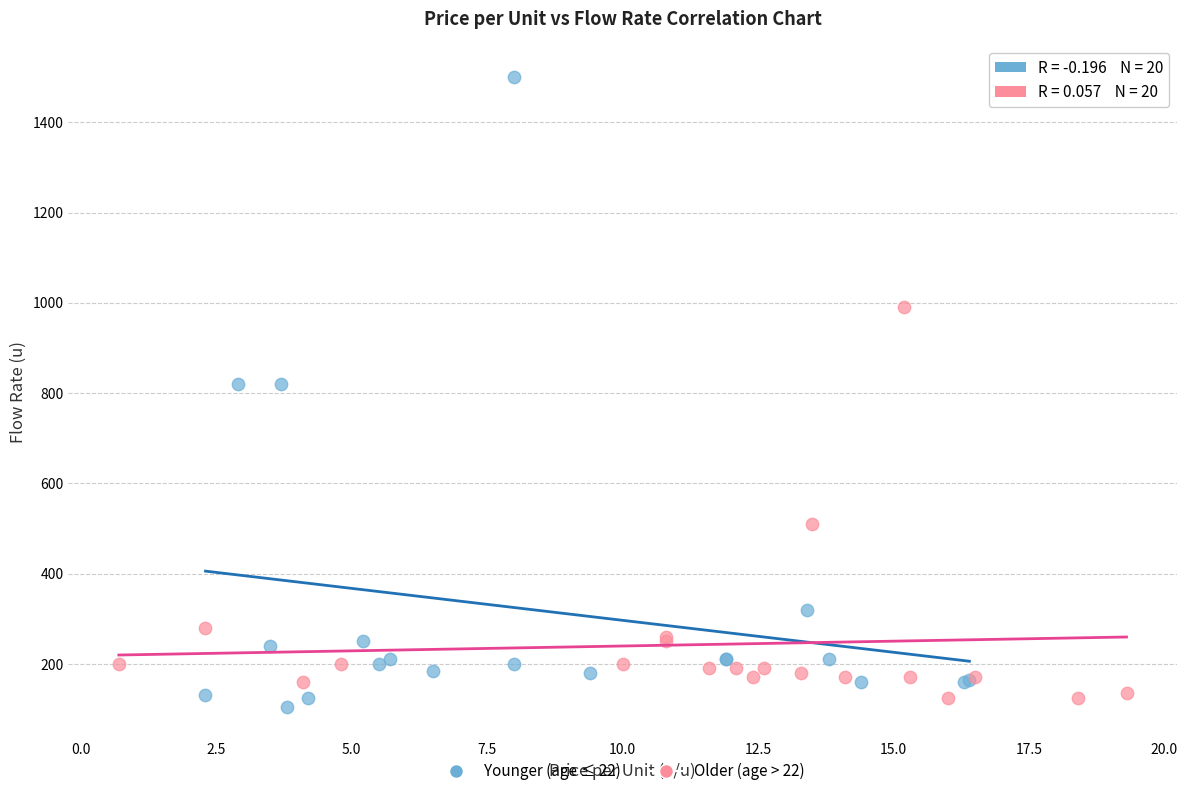

Which series contains the lowest Y value?

Younger (age ≤ 22)